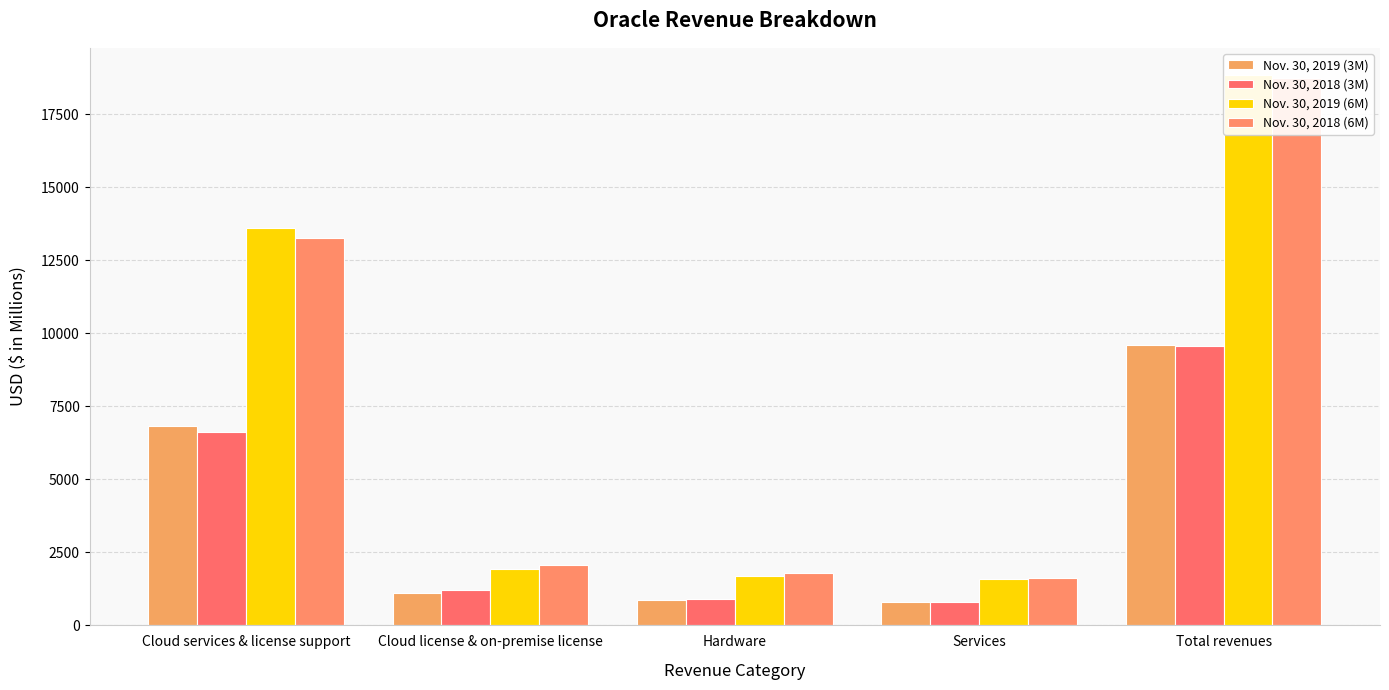

At which label does Nov. 30, 2018 (6M) first exceed 2083?

Cloud services & license support